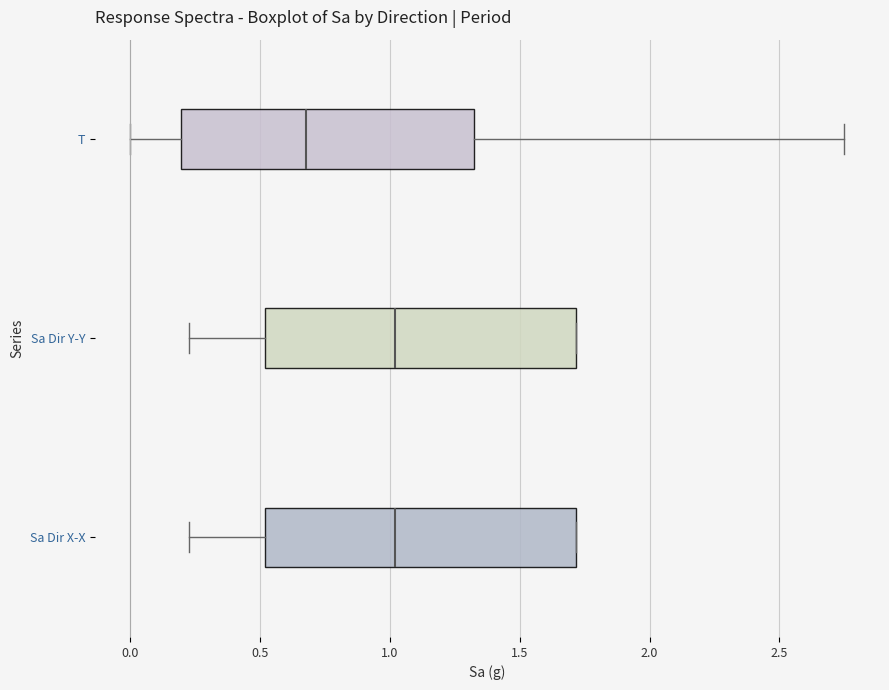

Reading bottom to top, transcribe this box plot: for each box, give where its median line is, the range the box spans, and where its two whiskers end, as read against the x-axis. The values are not printed on the chart, so give them approximately, as read against the axis.

Sa Dir X-X: median 1.00, box 0.50 to 1.70, whiskers 0.25 to 1.70
Sa Dir Y-Y: median 1.00, box 0.50 to 1.70, whiskers 0.25 to 1.70
T: median 0.70, box 0.20 to 1.35, whiskers 0.00 to 2.75